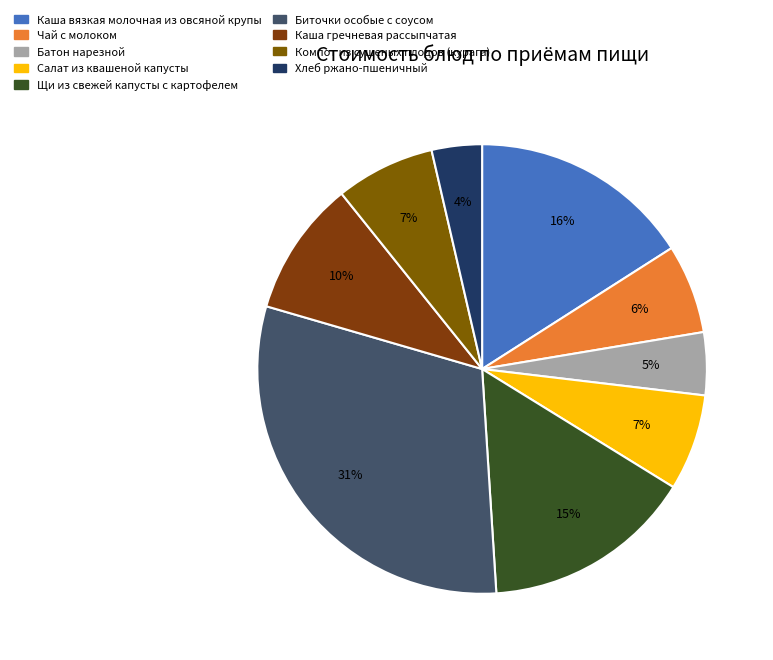

To the nearest percent, what is the difference between the Щи из свежей капусты с картофелем and Каша вязкая молочная из овсяной крупы slice percentages?

1%